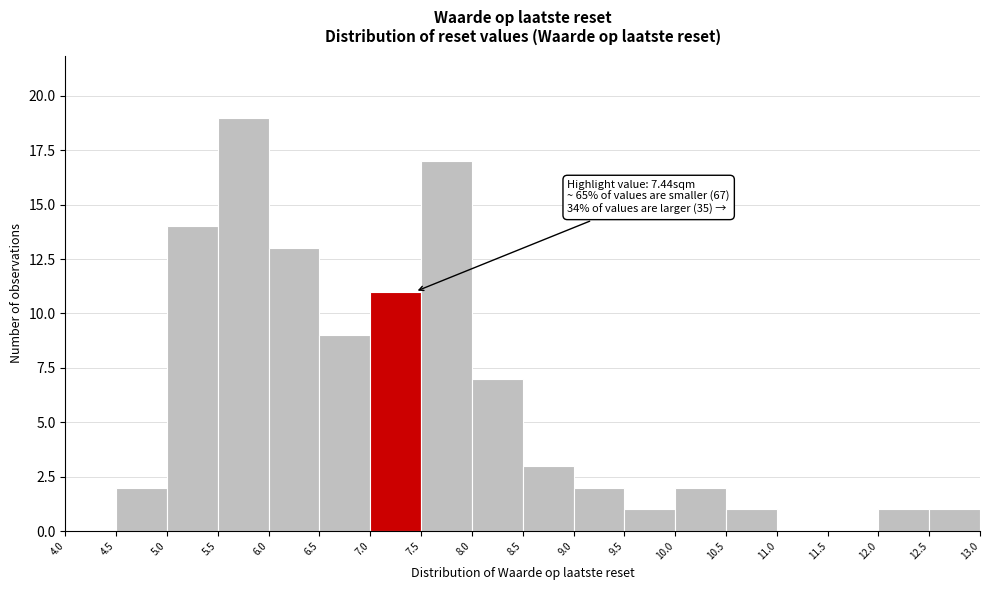

Over which range of the x-axis is the bar tallest?

5.5 to 6.0